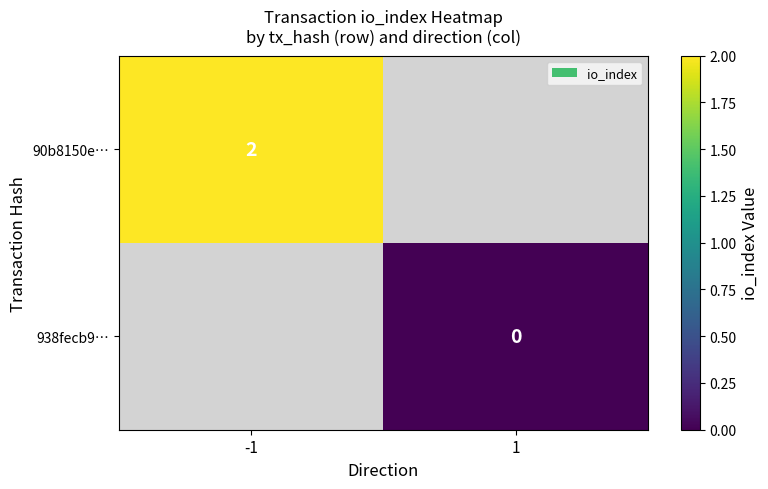

The 90b8150e… series shows 3.2 at -1. True or false?

False